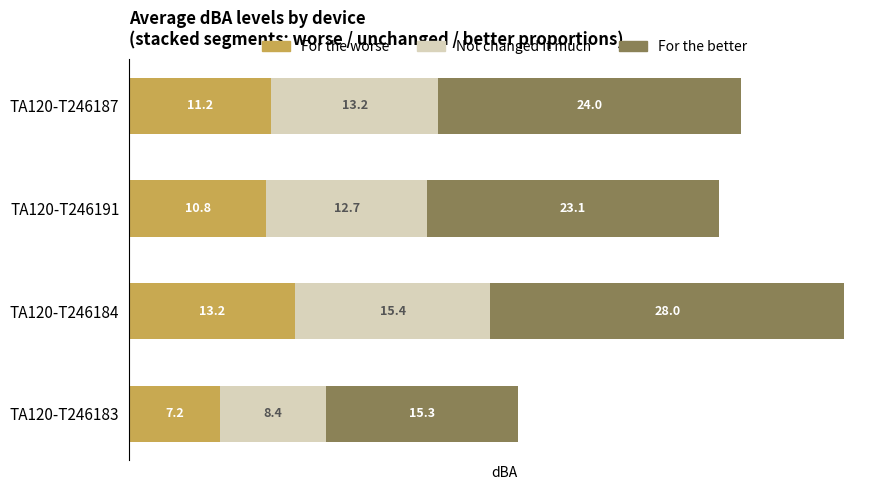

At which label does For the worse reach its peak?

TA120-T246184